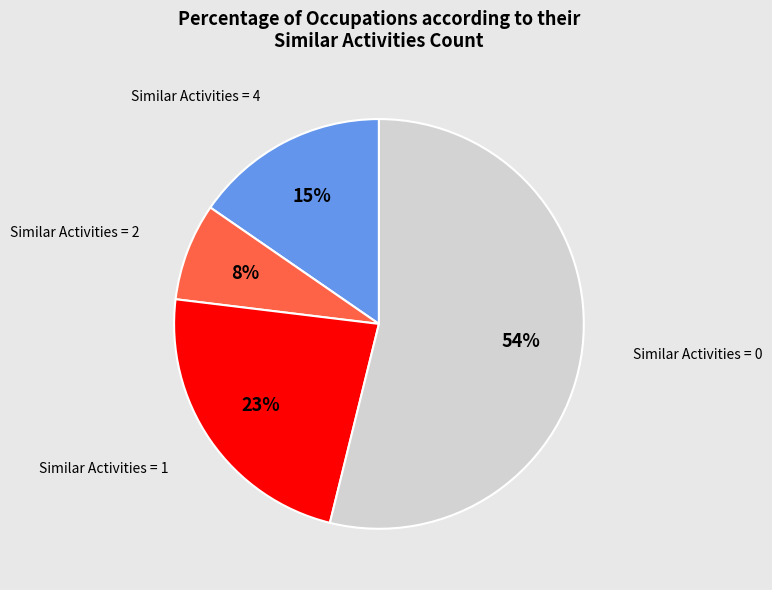

Does any single category account for the majority?

Yes